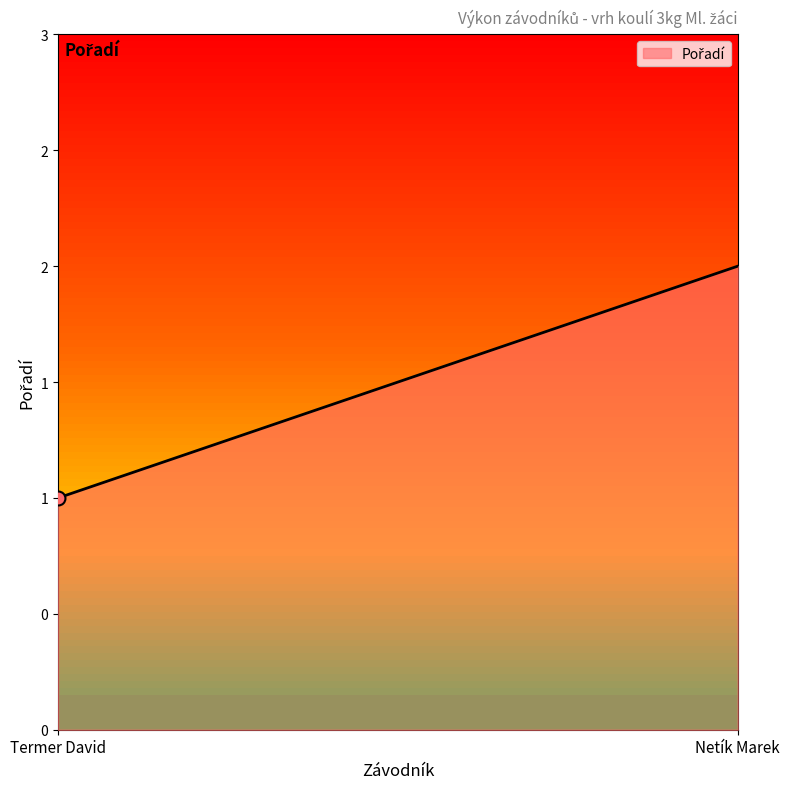

What is the change in value from Termer David to Netík Marek?

+1